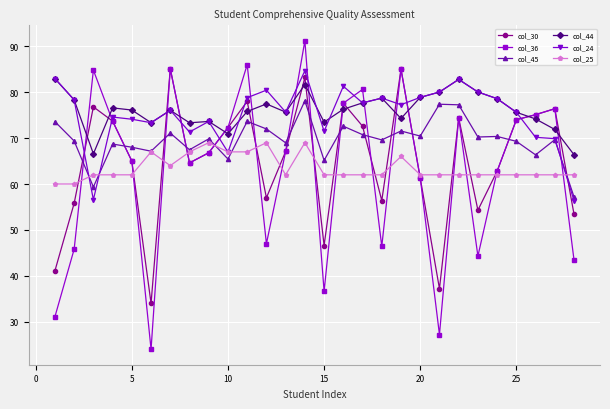

How many lines are shown in the chart?

6